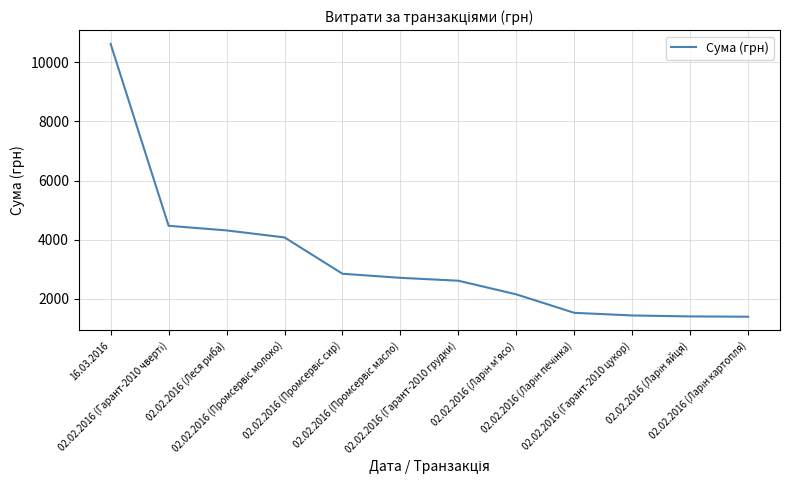

What is the difference between the maximum and minimum values?

9216.5